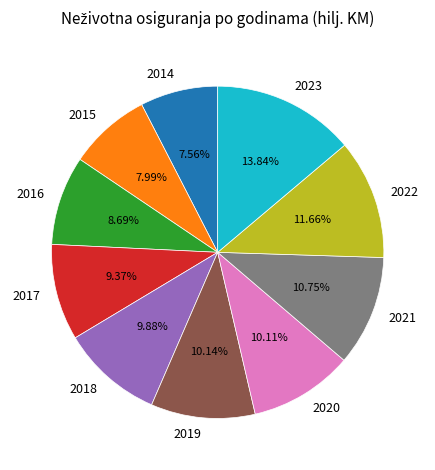

To the nearest percent, what is the combined percentage of 2015 and 2017?

17%